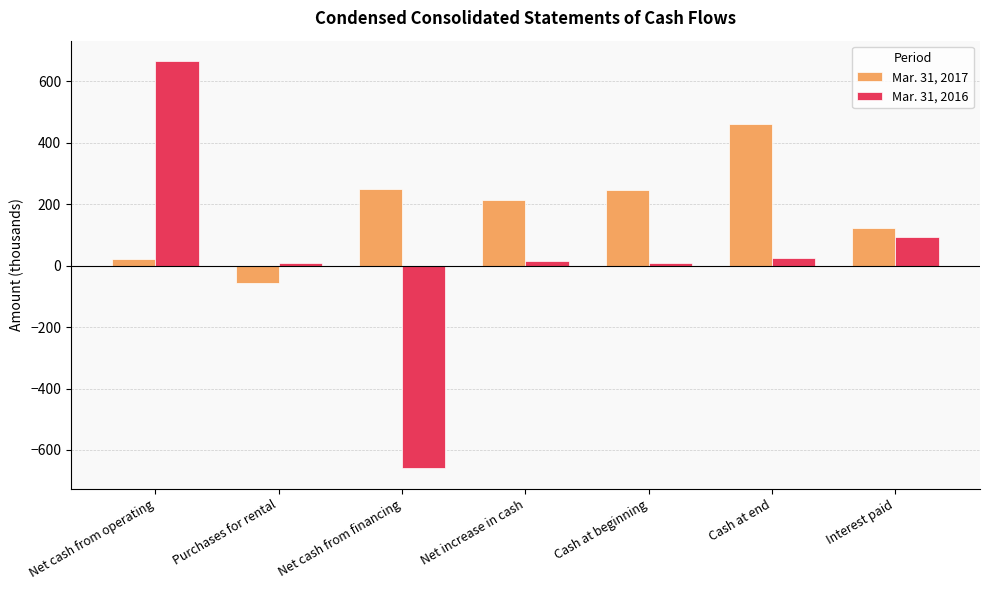

True or false: Mar. 31, 2016 has a value of 16 at Net increase in cash.

True